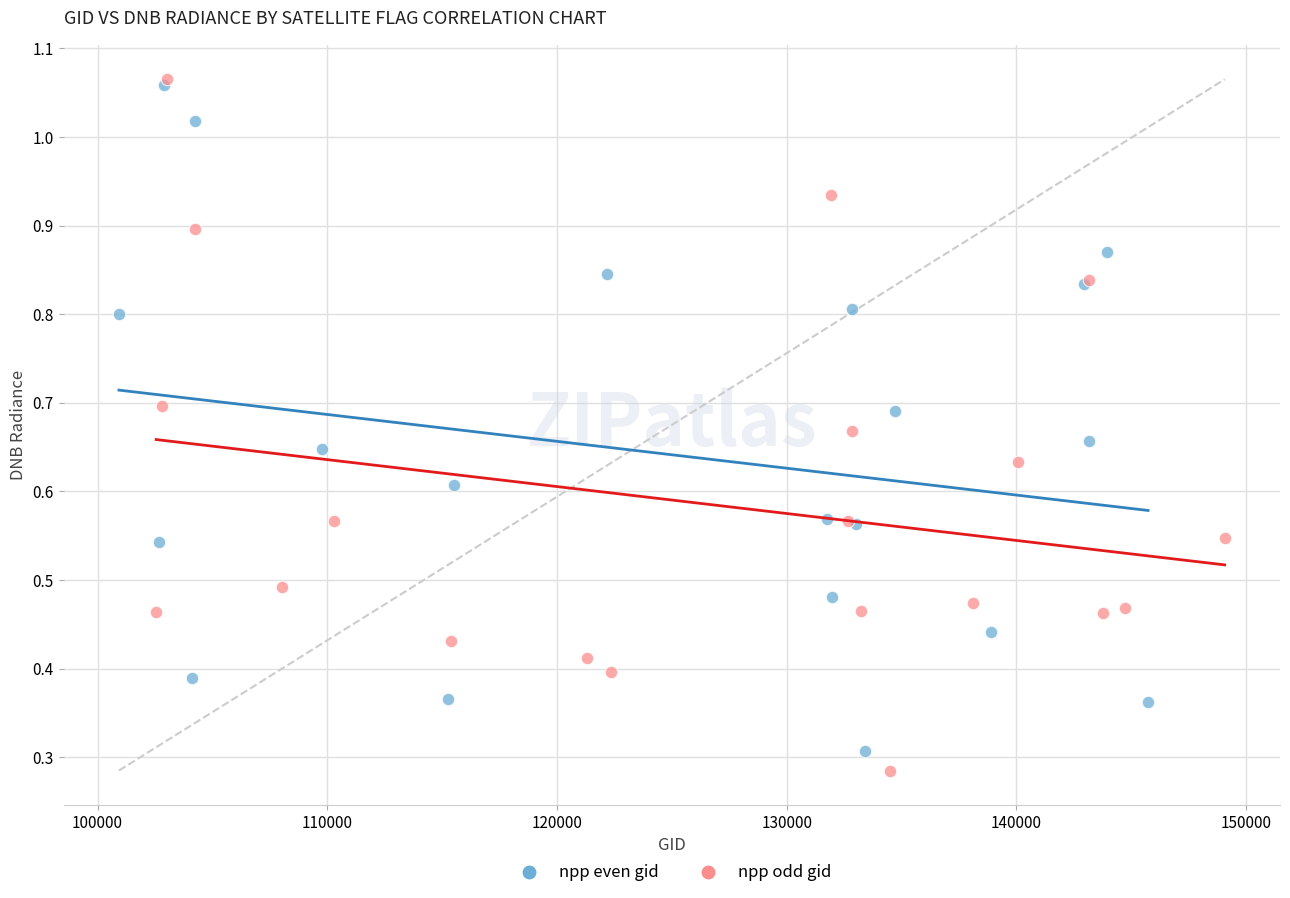

Which series reaches the minimum Y coordinate?

npp odd gid